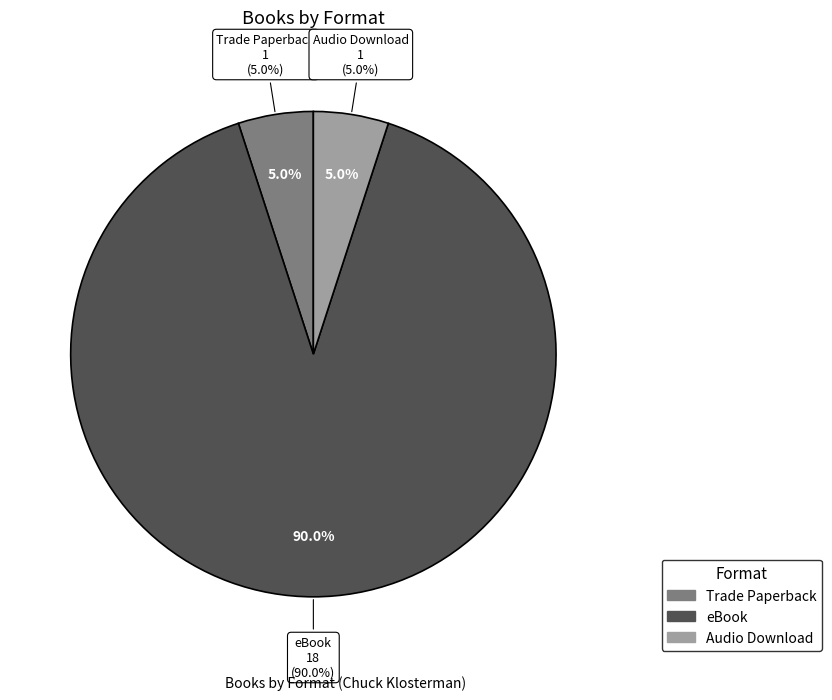

To the nearest percent, what portion does Audio Download represent?

5%